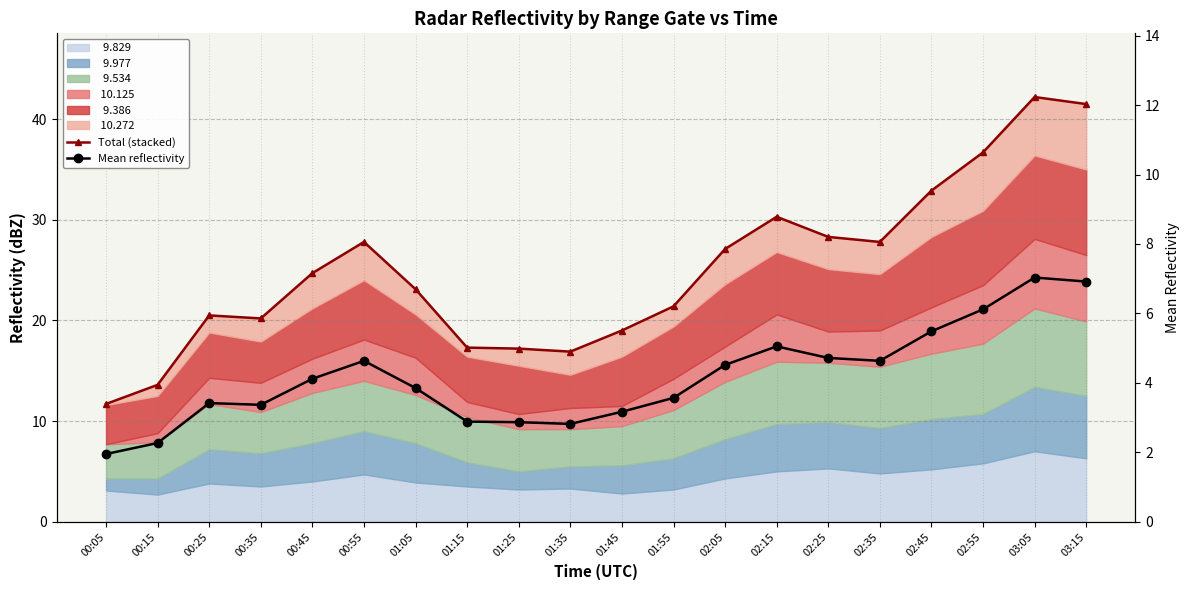

How many data points in Mean reflectivity are above 4?

10